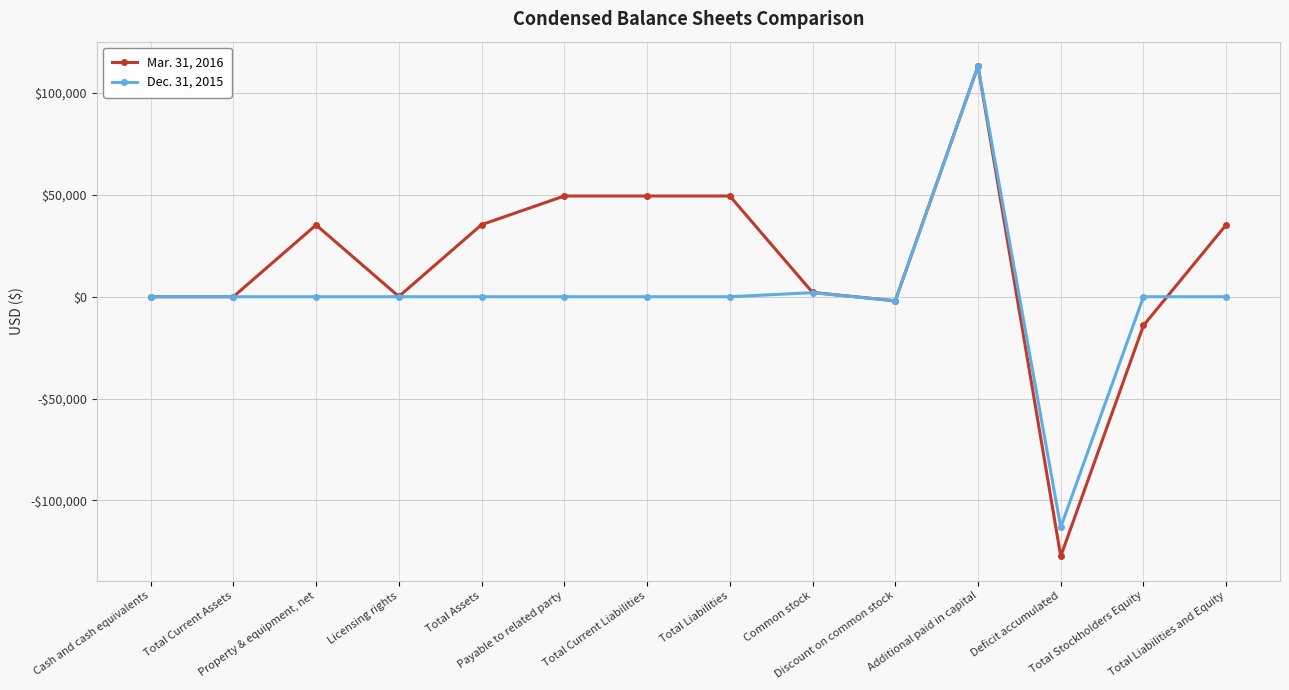

At which category does Mar. 31, 2016 reach its first local valley?

Licensing rights